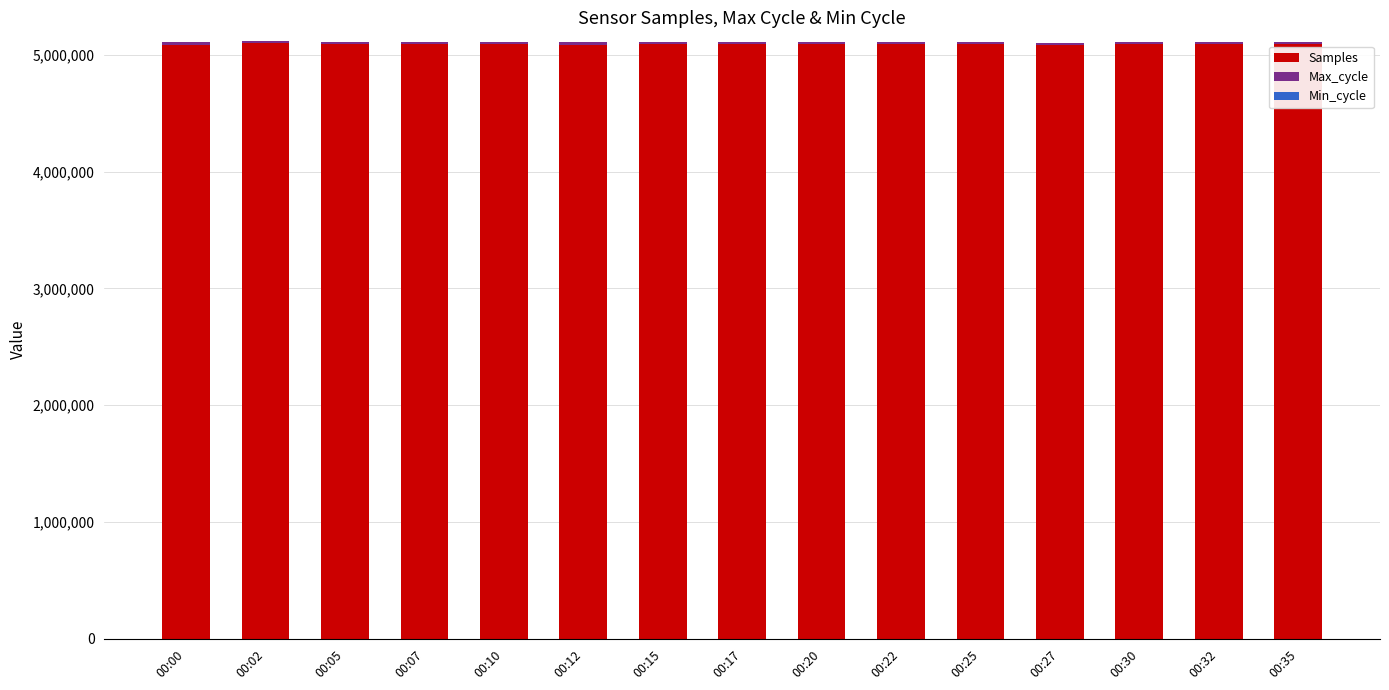

The value of Samples at 00:17 is 5091321. True or false?

True